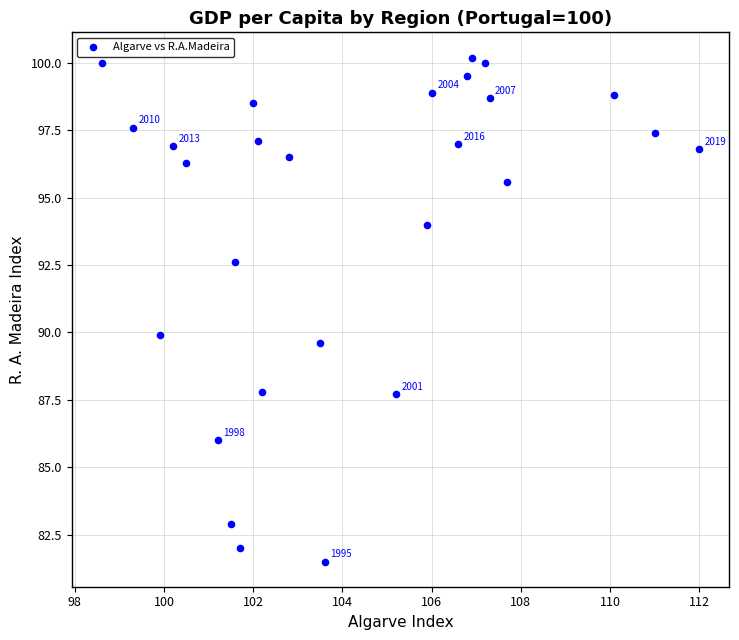

What is the range of Y values (max minus min)?

18.7